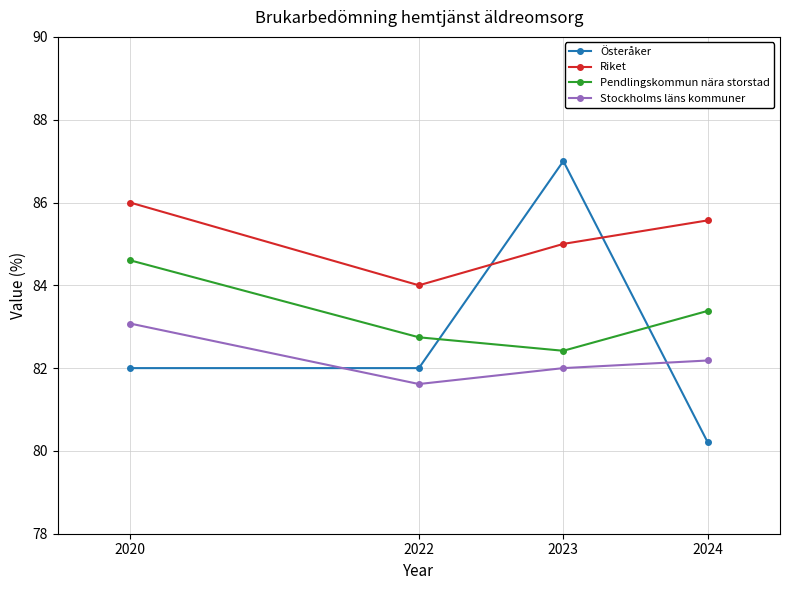

Which series has the largest range (max minus min)?

Österåker